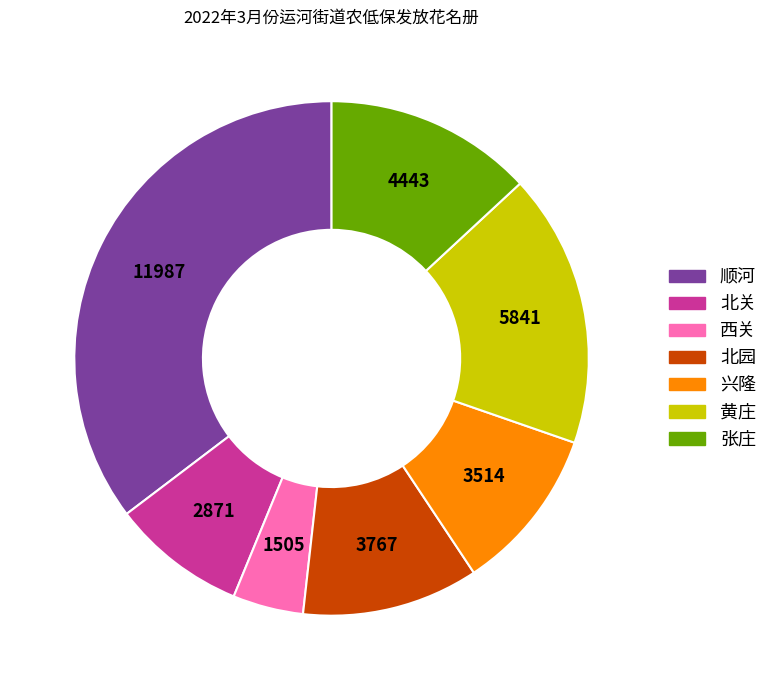

What is the ratio of the value at 兴隆 to the value at 北关?

1.2